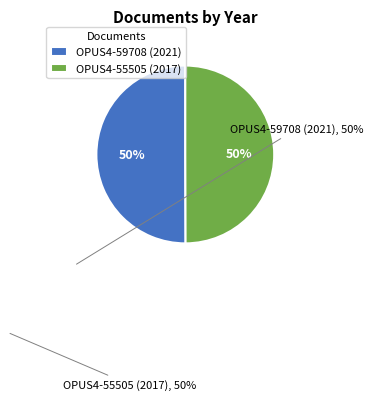

What percentage is the OPUS4-59708 (2021) slice, to the nearest percent?

50%